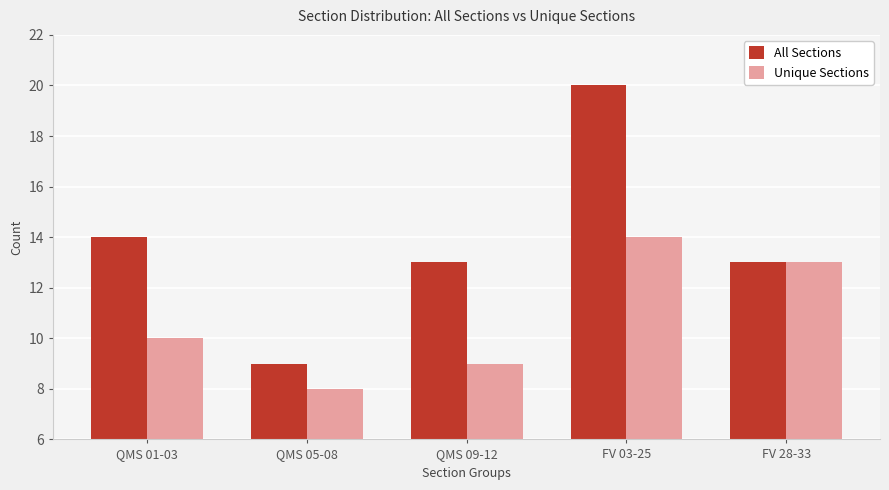

Which series has the largest total across all categories?

All Sections